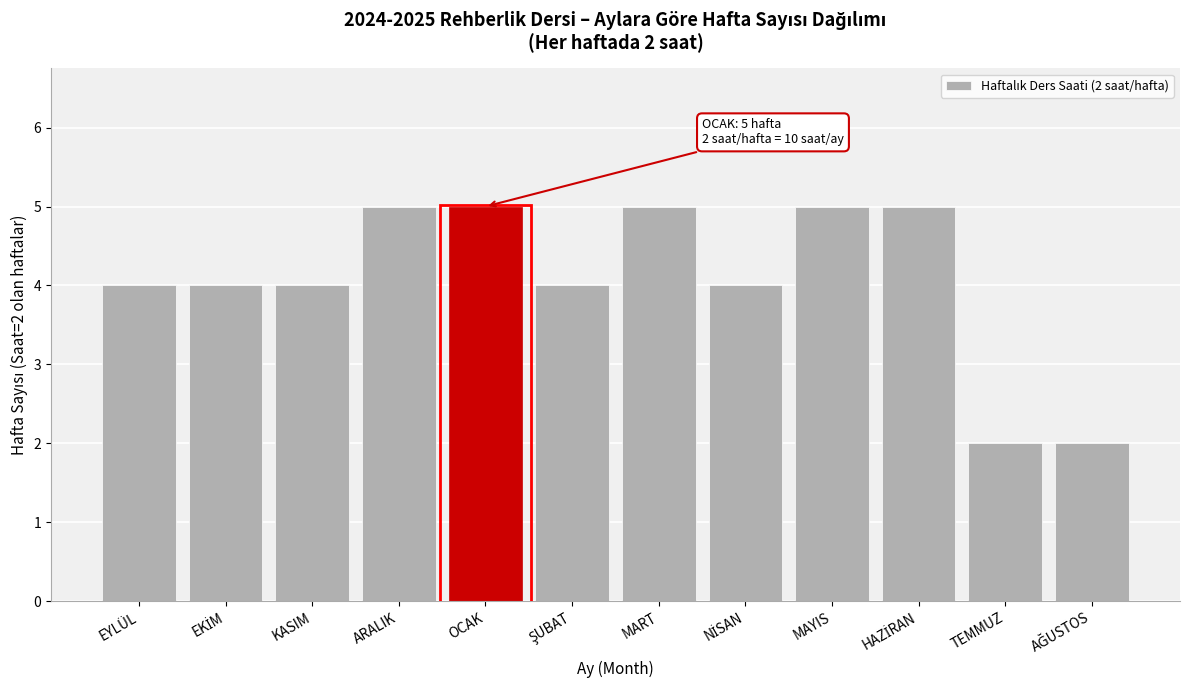

Reading right to left, extract all data points from this chart.

2	2	5	5	4	5	4	5	5	4	4	4